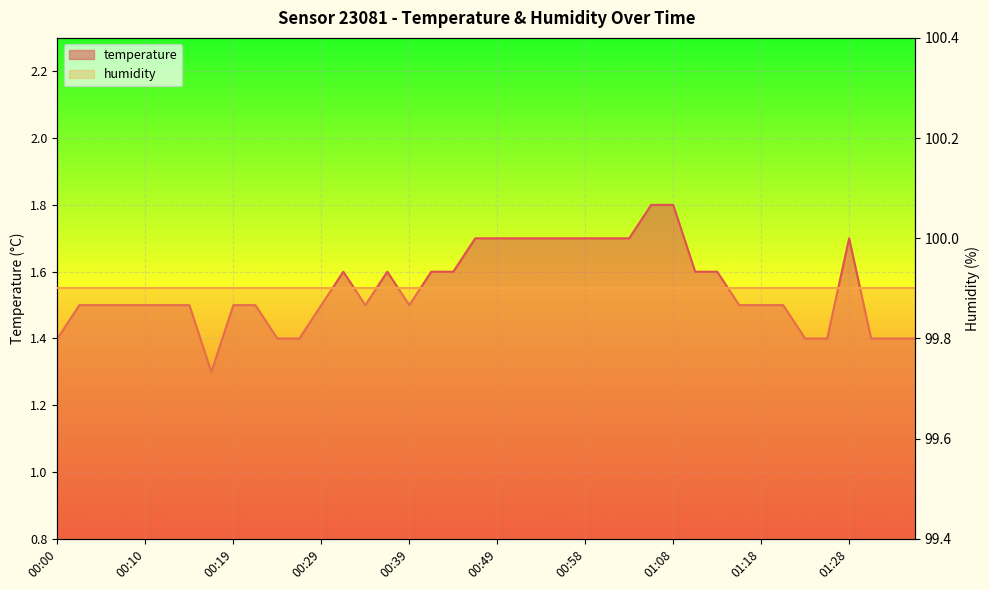

How many interior local valleys (lower than both neighbors) does the data have?

3